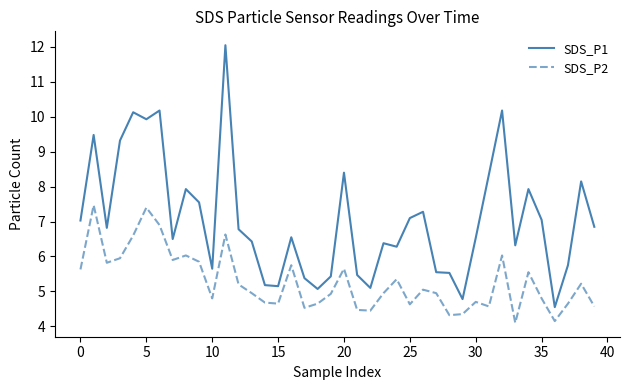

What is the highest value of the SDS_P1 series?

12.1